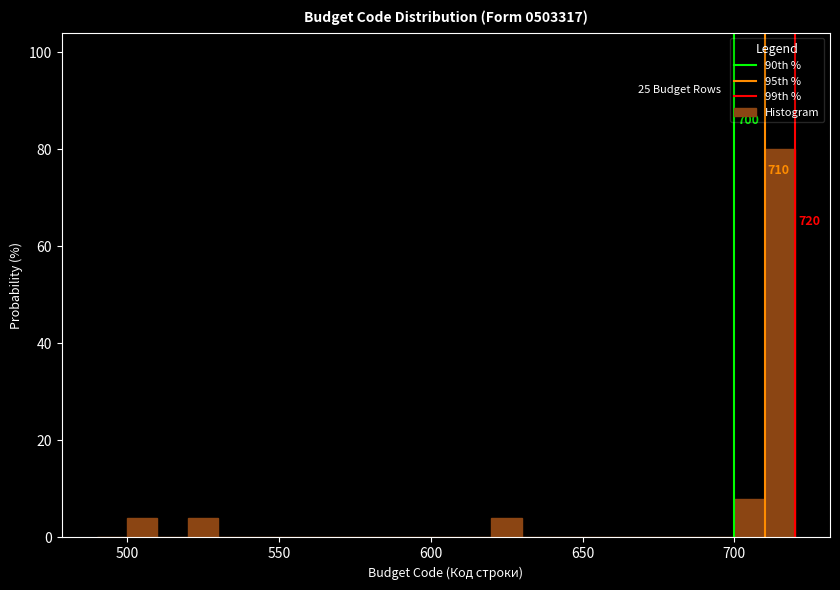

Read against the x-axis, roughly where is the centre of the tallest bar?

715